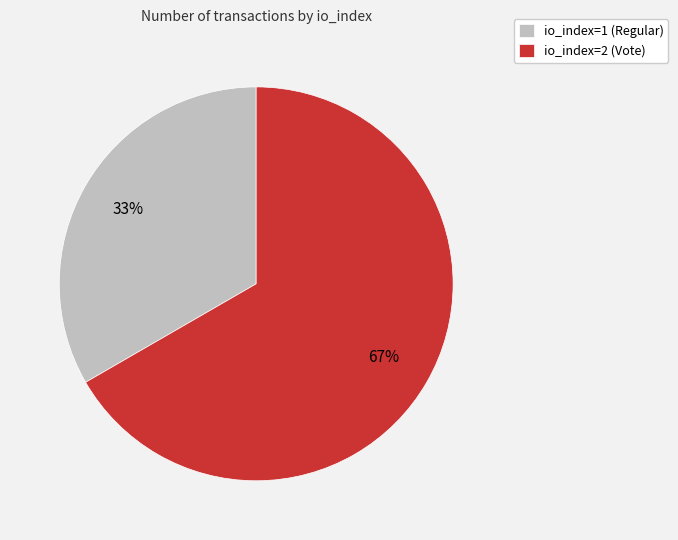

What is the ratio of the value at io_index=2 (Vote) to the value at io_index=1 (Regular)?

2.0